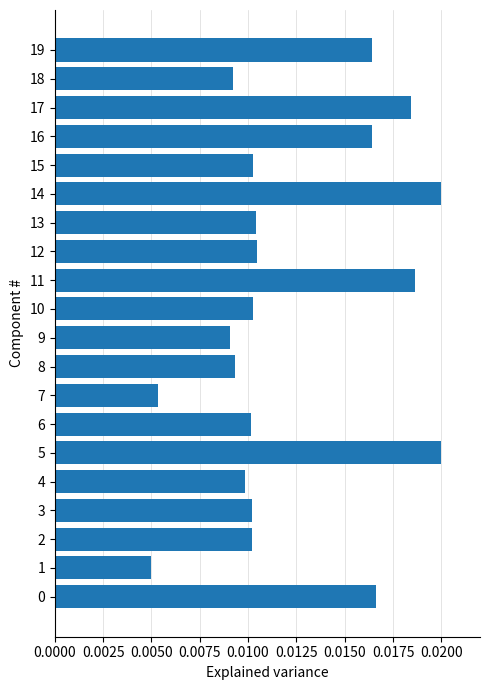

Which has a higher value, 6 or 18?

6